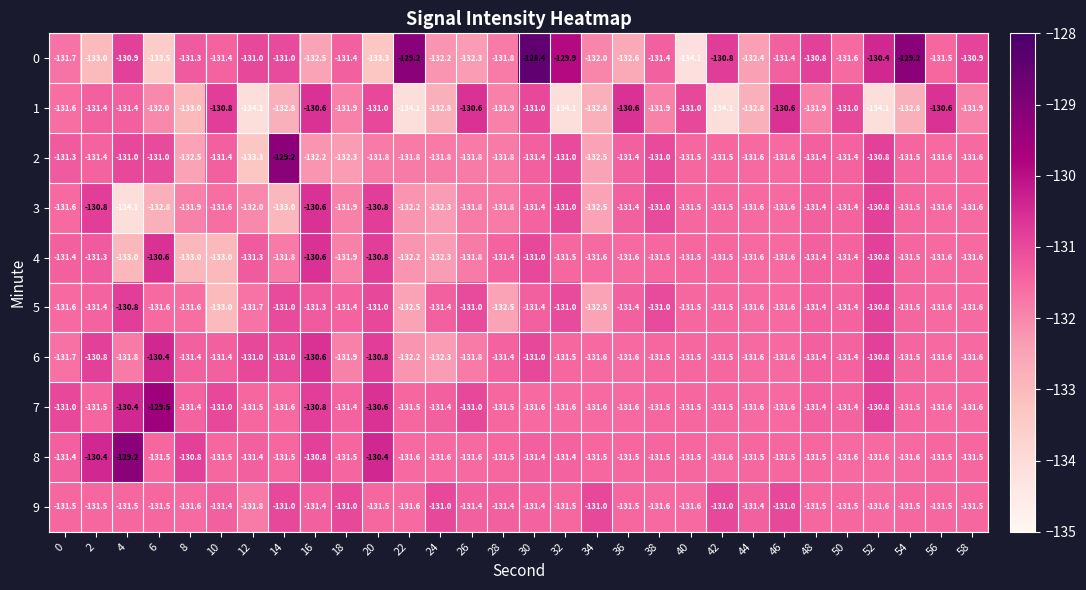

What is the total value across all series at 22?

-1318.9